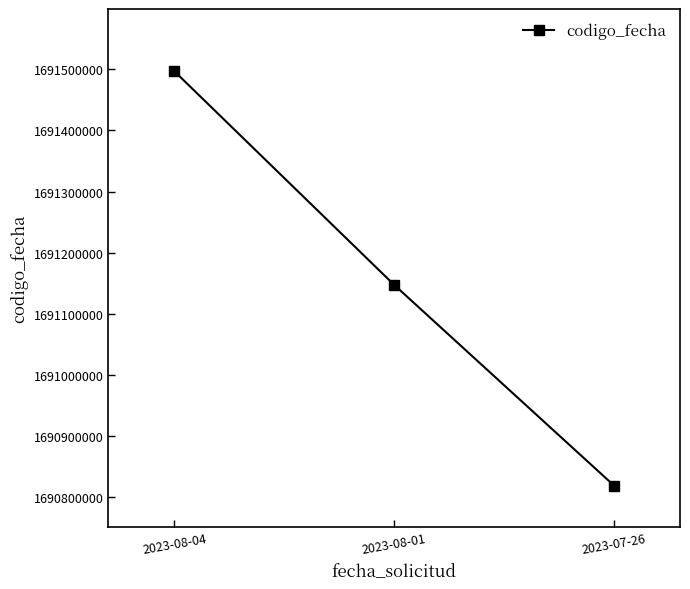

Reading right to left, what are all the values shown in this chart?

2023-07-26=1690819031	2023-08-01=1691147417	2023-08-04=1691497012